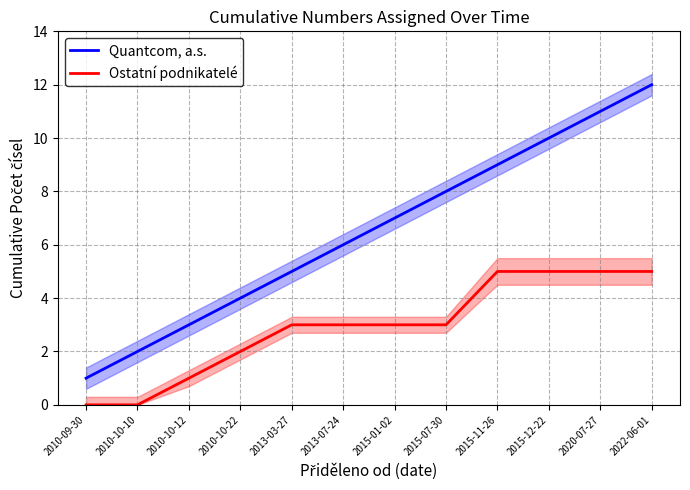

At 2010-09-30, list the series in order from largest to smallest.

Quantcom, a.s., Ostatní podnikatelé